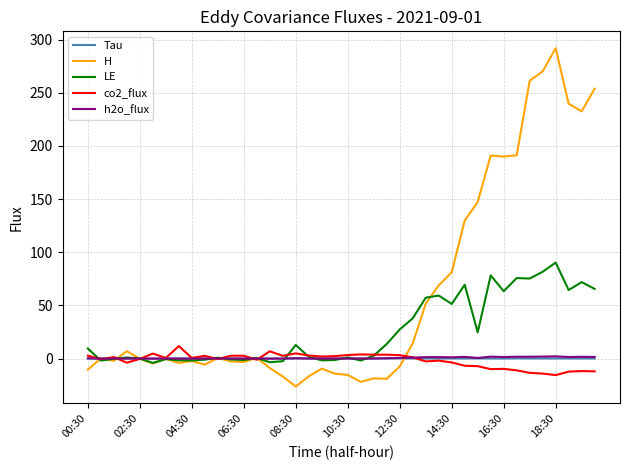

Which series has the widest spread of values?

H